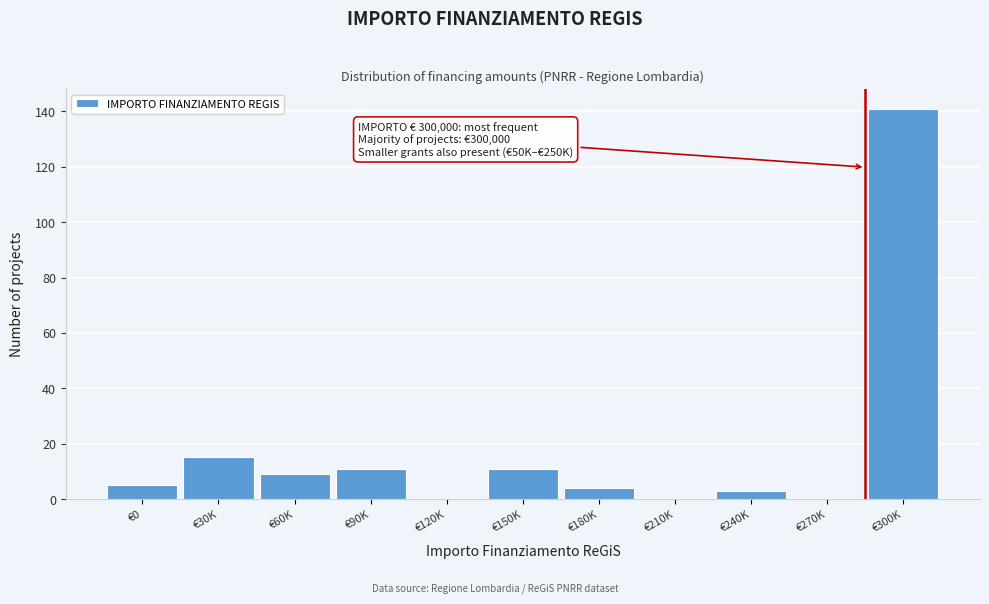

Reading right to left, what are all the values shown in this chart?

€300K=141	€270K=0	€240K=3	€210K=0	€180K=4	€150K=11	€120K=0	€90K=11	€60K=9	€30K=15	€0=5